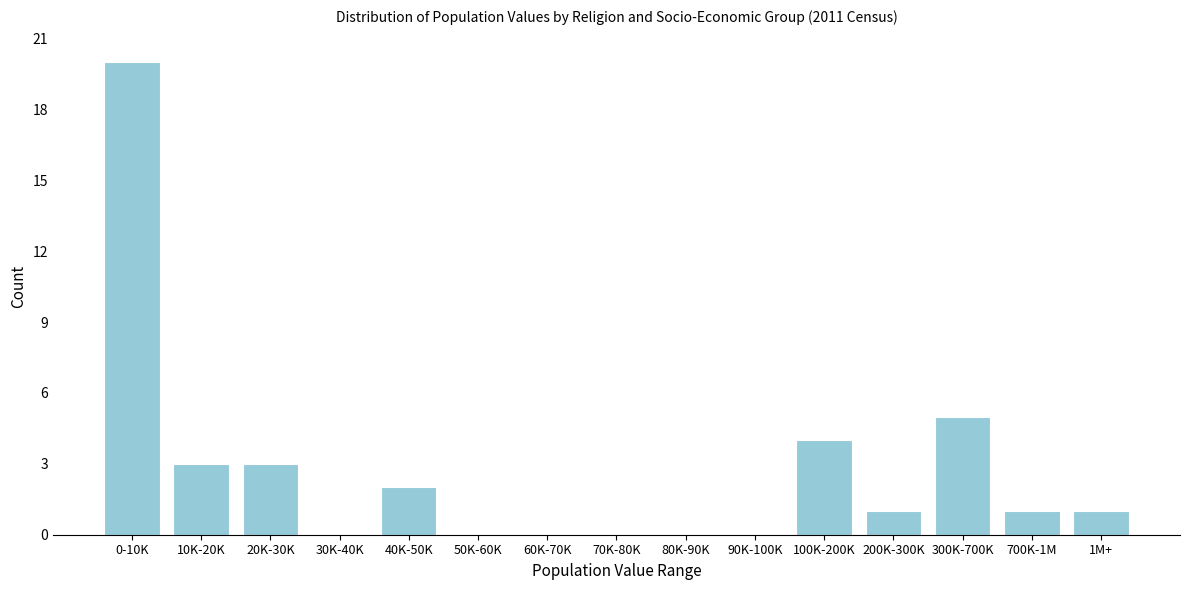

Reading right to left, transcribe all the data shown in this chart.

1M+=1	700K-1M=1	300K-700K=5	200K-300K=1	100K-200K=4	90K-100K=0	80K-90K=0	70K-80K=0	60K-70K=0	50K-60K=0	40K-50K=2	30K-40K=0	20K-30K=3	10K-20K=3	0-10K=20